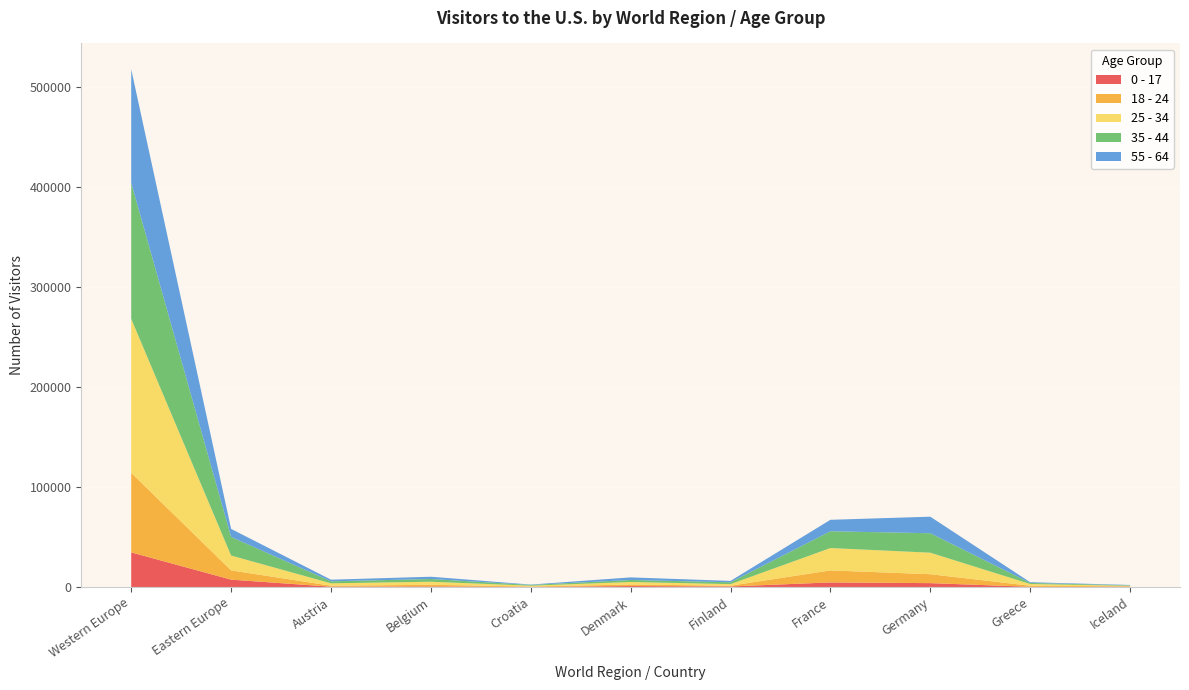

Reading right to left, extract all data points from this chart.

0 - 17: 271	215	3895	4588	562	937	135	529	318	7383	34649
18 - 24: 441	1059	8922	12012	749	1596	358	1711	993	9257	79590
25 - 34: 508	1749	21528	22404	1592	2511	821	3075	2389	14881	154104
35 - 44: 453	1071	19477	16759	1842	1984	799	2699	2011	18611	136094
55 - 64: 378	706	16551	11491	1366	2603	330	2271	1614	8014	113555